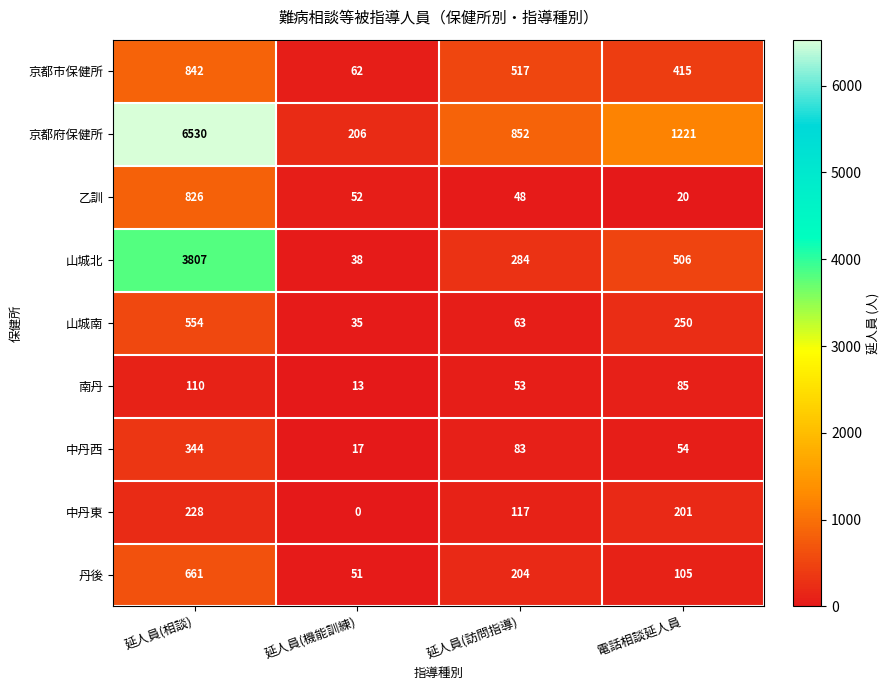

The value of 中丹西 at 延人員(訪問指導) is 83. True or false?

True